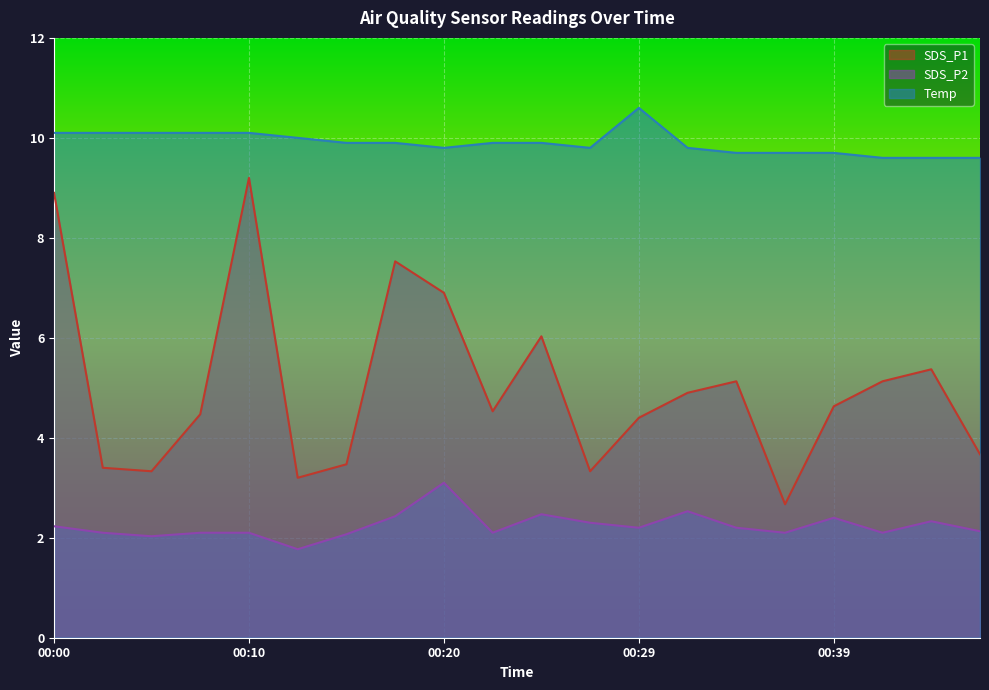

At 00:17, list the series in order from smallest to largest.

SDS_P2, SDS_P1, Temp